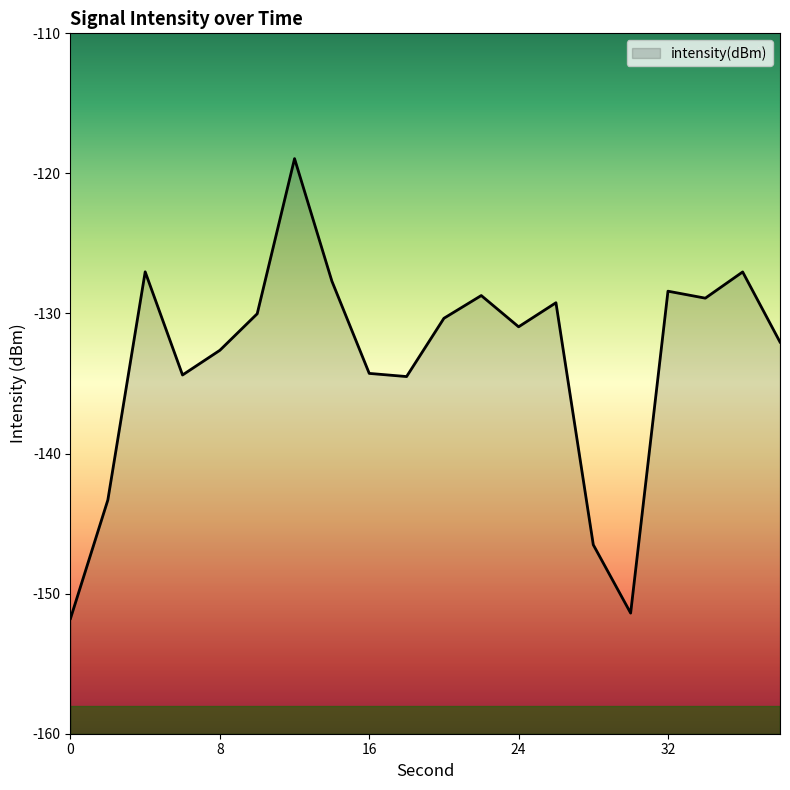

Rank the categories by value from lowest to highest.

0, 30, 28, 2, 18, 6, 16, 8, 38, 24, 20, 10, 26, 34, 22, 32, 14, 36, 4, 12